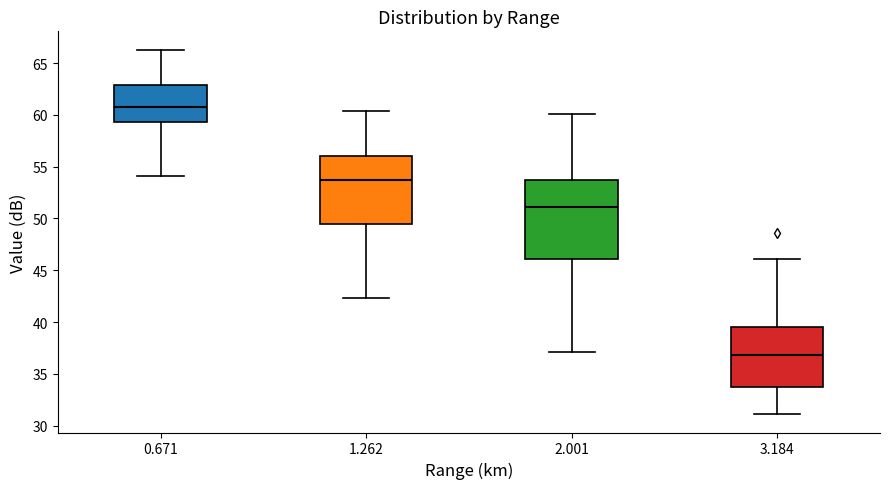

Reading left to right, transcribe this box plot: for each box, give where its median line is, the range the box spans, and where its two whiskers end, as read against the y-axis. The values are not printed on the chart, so give them approximately, as read against the axis.

0.671: median 61.0, box 59.5 to 63.0, whiskers 54.0 to 66.5
1.262: median 53.5, box 49.5 to 56.0, whiskers 42.5 to 60.5
2.001: median 51.0, box 46.0 to 53.5, whiskers 37.0 to 60.0
3.184: median 37.0, box 34.0 to 39.5, whiskers 31.0 to 46.0